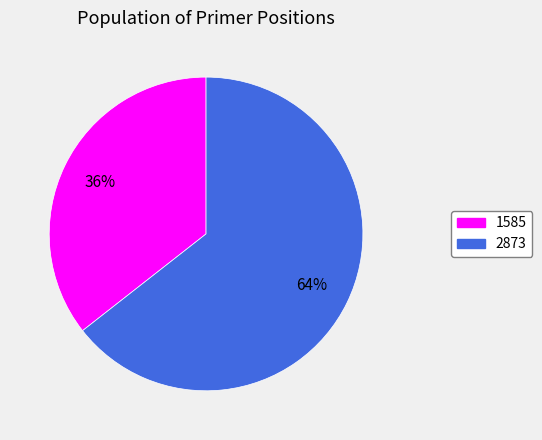

Combined, do 2873 and 1585 account for over 50%?

Yes